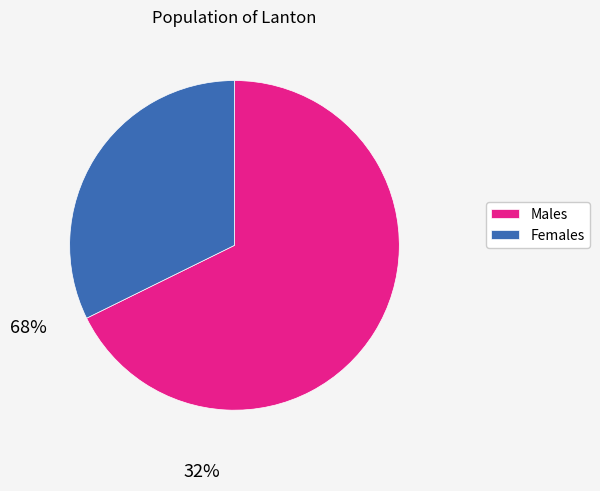

Does Females represent more than half of the total?

No